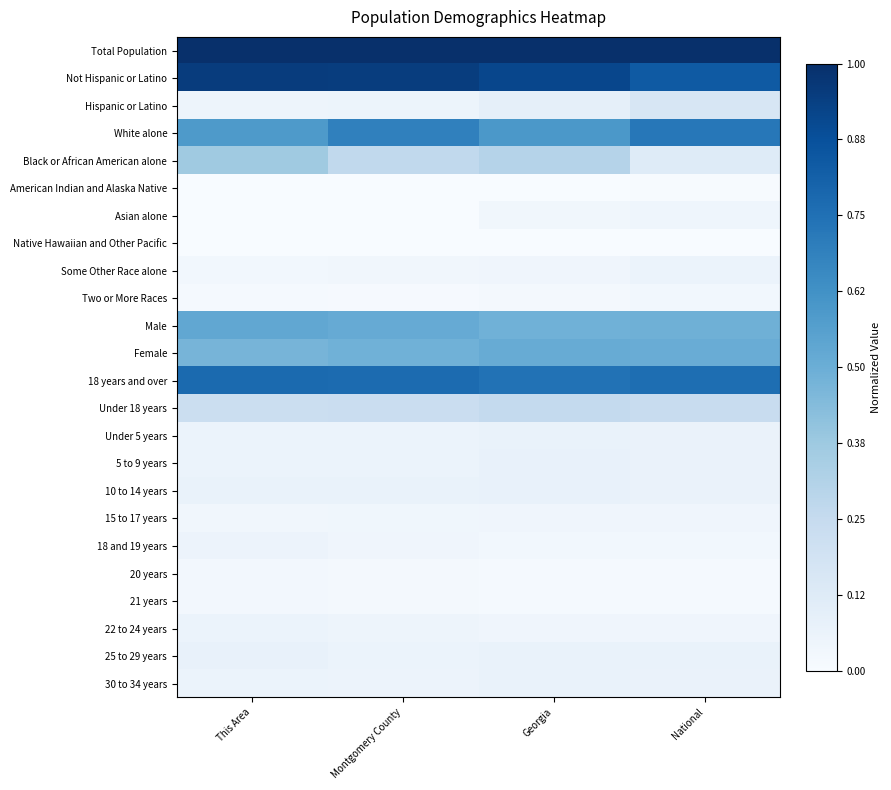

Reading left to right, extract all data points from this chart.

Total Population: This Area=1.0	Montgomery County=1.0	Georgia=1.0	National=1.0
Not Hispanic or Latino: This Area=1.0	Montgomery County=0.9	Georgia=0.9	National=0.8
Hispanic or Latino: This Area=0.0	Montgomery County=0.1	Georgia=0.1	National=0.2
White alone: This Area=0.6	Montgomery County=0.7	Georgia=0.6	National=0.7
Black or African American alone: This Area=0.4	Montgomery County=0.3	Georgia=0.3	National=0.1
American Indian and Alaska Native: This Area=0.0	Montgomery County=0.0	Georgia=0.0	National=0.0
Asian alone: This Area=0.0	Montgomery County=0.0	Georgia=0.0	National=0.0
Native Hawaiian and Other Pacific: This Area=0.0	Montgomery County=0.0	Georgia=0.0	National=0.0
Some Other Race alone: This Area=0.0	Montgomery County=0.0	Georgia=0.0	National=0.1
Two or More Races: This Area=0.0	Montgomery County=0.0	Georgia=0.0	National=0.0
Male: This Area=0.5	Montgomery County=0.5	Georgia=0.5	National=0.5
Female: This Area=0.5	Montgomery County=0.5	Georgia=0.5	National=0.5
18 years and over: This Area=0.8	Montgomery County=0.8	Georgia=0.7	National=0.8
Under 18 years: This Area=0.2	Montgomery County=0.2	Georgia=0.3	National=0.2
Under 5 years: This Area=0.1	Montgomery County=0.1	Georgia=0.1	National=0.1
5 to 9 years: This Area=0.1	Montgomery County=0.1	Georgia=0.1	National=0.1
10 to 14 years: This Area=0.1	Montgomery County=0.1	Georgia=0.1	National=0.1
15 to 17 years: This Area=0.0	Montgomery County=0.0	Georgia=0.0	National=0.0
18 and 19 years: This Area=0.1	Montgomery County=0.0	Georgia=0.0	National=0.0
20 years: This Area=0.0	Montgomery County=0.0	Georgia=0.0	National=0.0
21 years: This Area=0.0	Montgomery County=0.0	Georgia=0.0	National=0.0
22 to 24 years: This Area=0.1	Montgomery County=0.0	Georgia=0.0	National=0.0
25 to 29 years: This Area=0.1	Montgomery County=0.1	Georgia=0.1	National=0.1
30 to 34 years: This Area=0.1	Montgomery County=0.1	Georgia=0.1	National=0.1